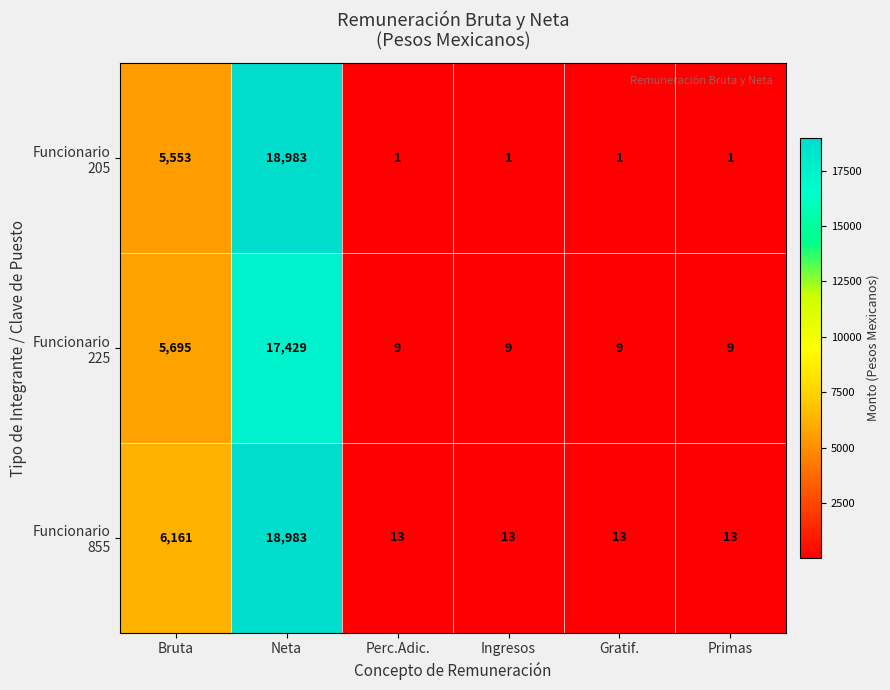

What is the total value across all series at Gratif.?

23